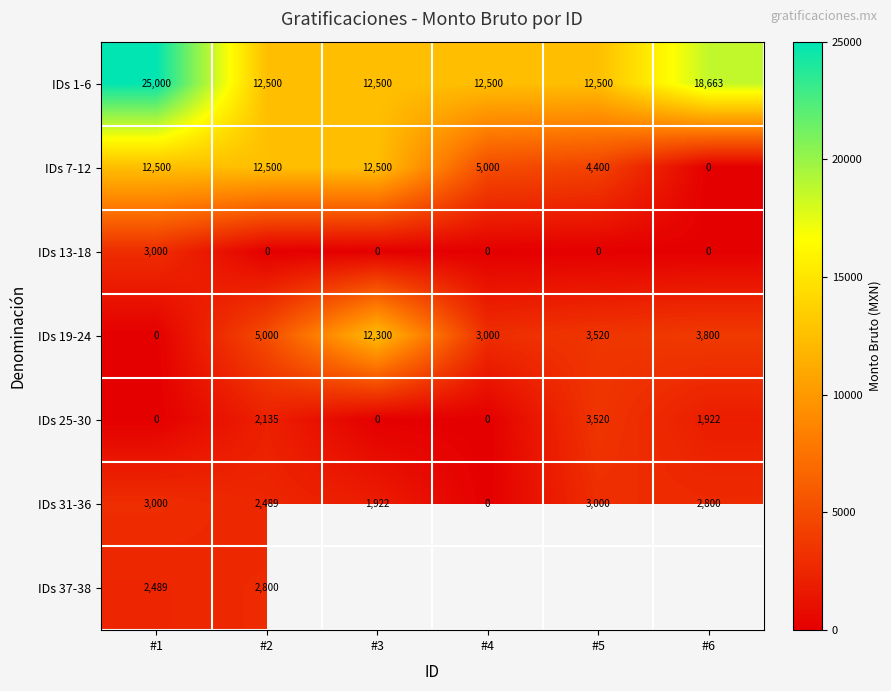

The value of IDs 19-24 at #2 is 4999.9. True or false?

True